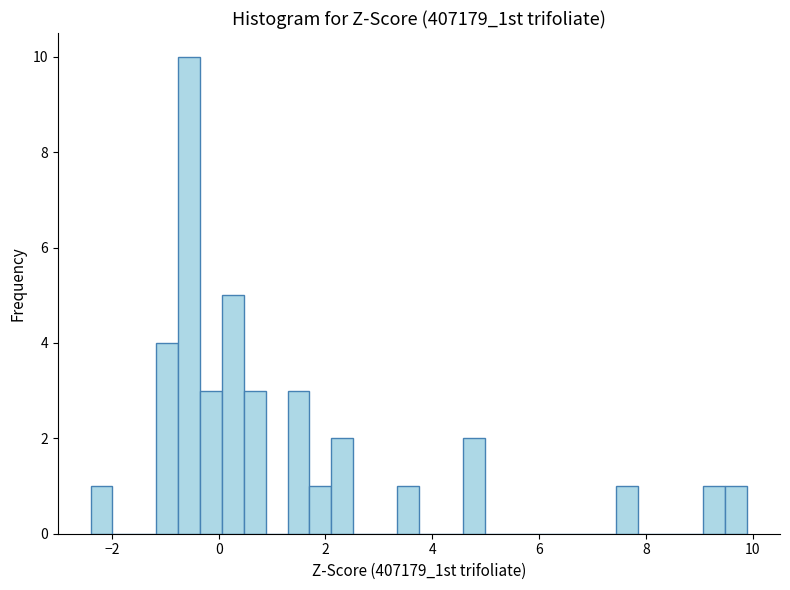

Around what value on the x-axis is the tallest bar? Give the approximate position of its centre, as read against the axis.

-0.6